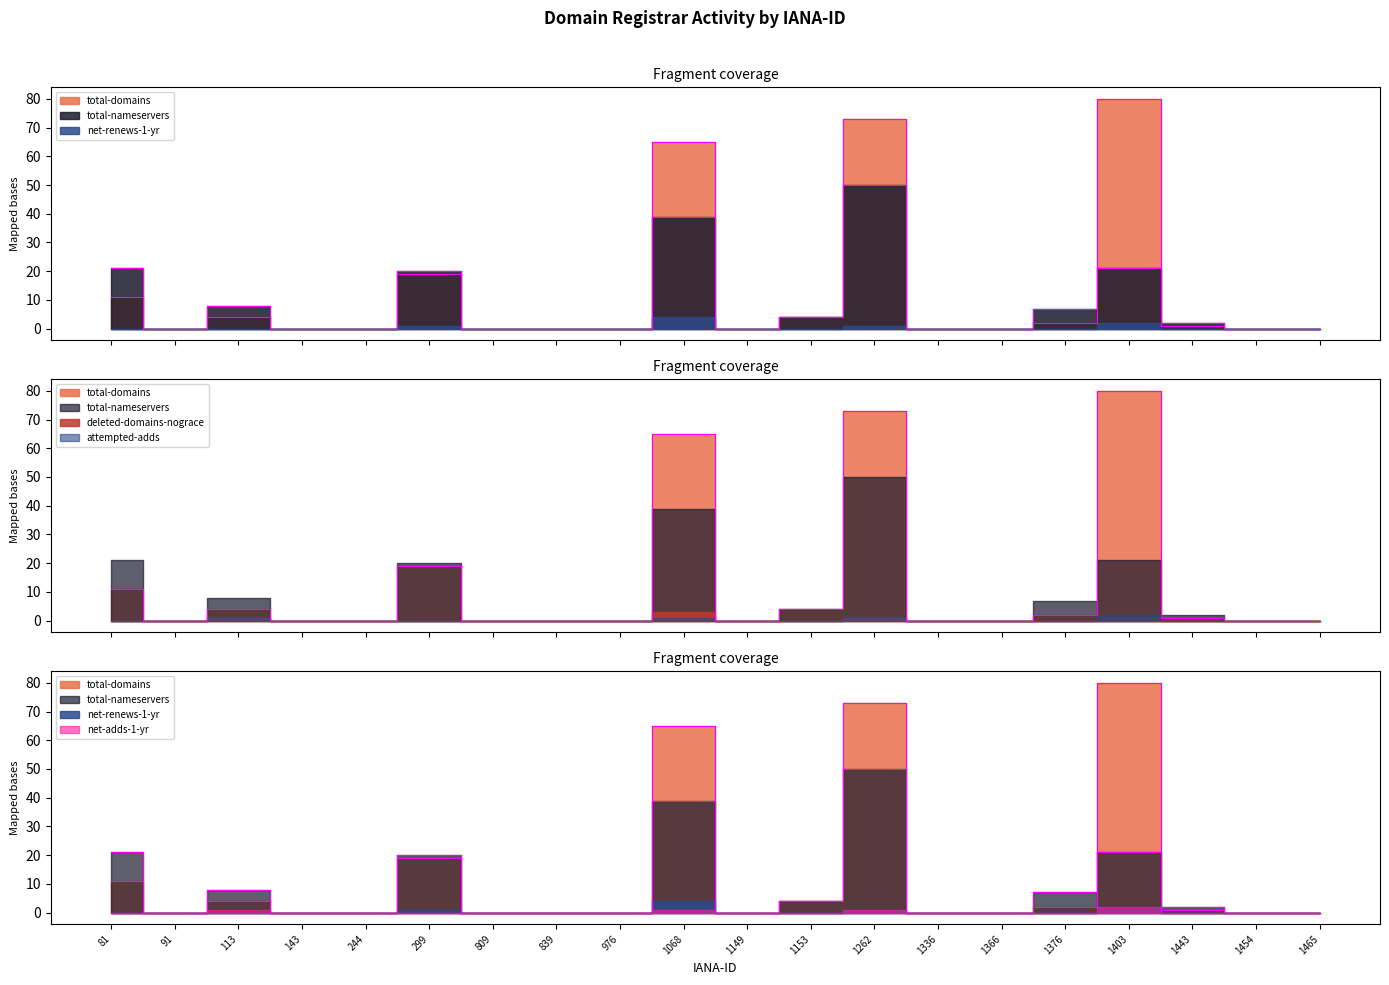

What is the greatest value displayed?

80